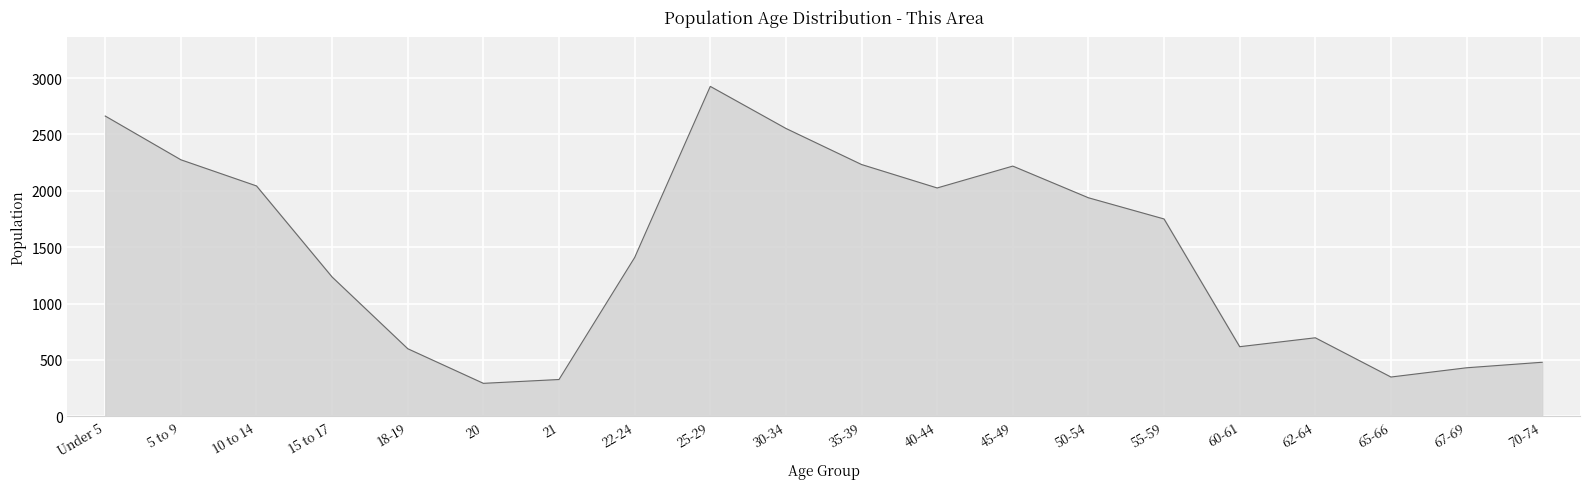

The value at 35-39 is 2233. True or false?

True